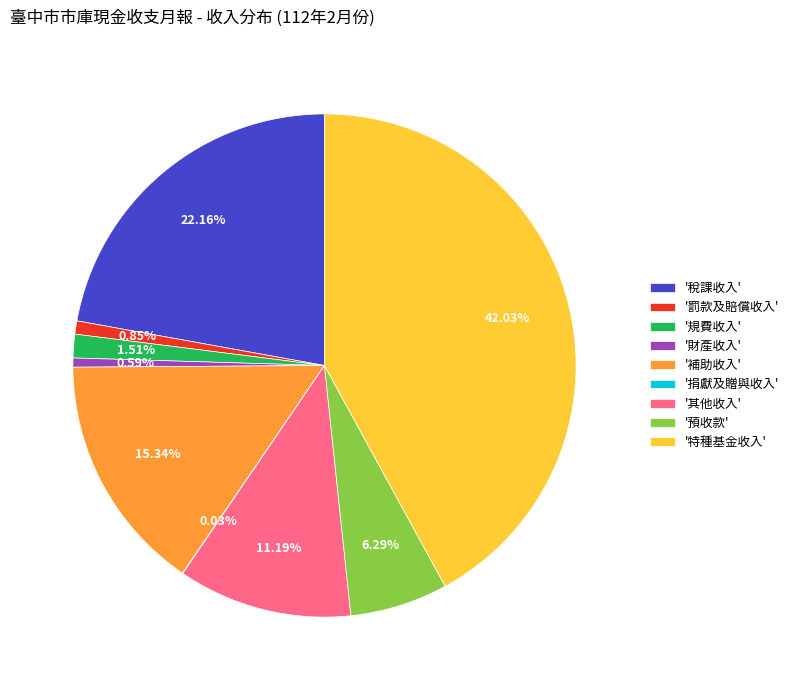

Does '其他收入' represent more than half of the total?

No